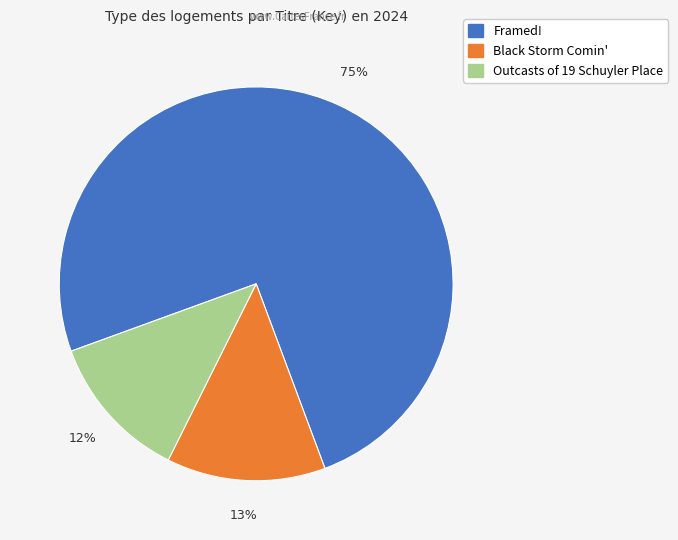

Do Outcasts of 19 Schuyler Place and Black Storm Comin' together represent more than half of the pie?

No